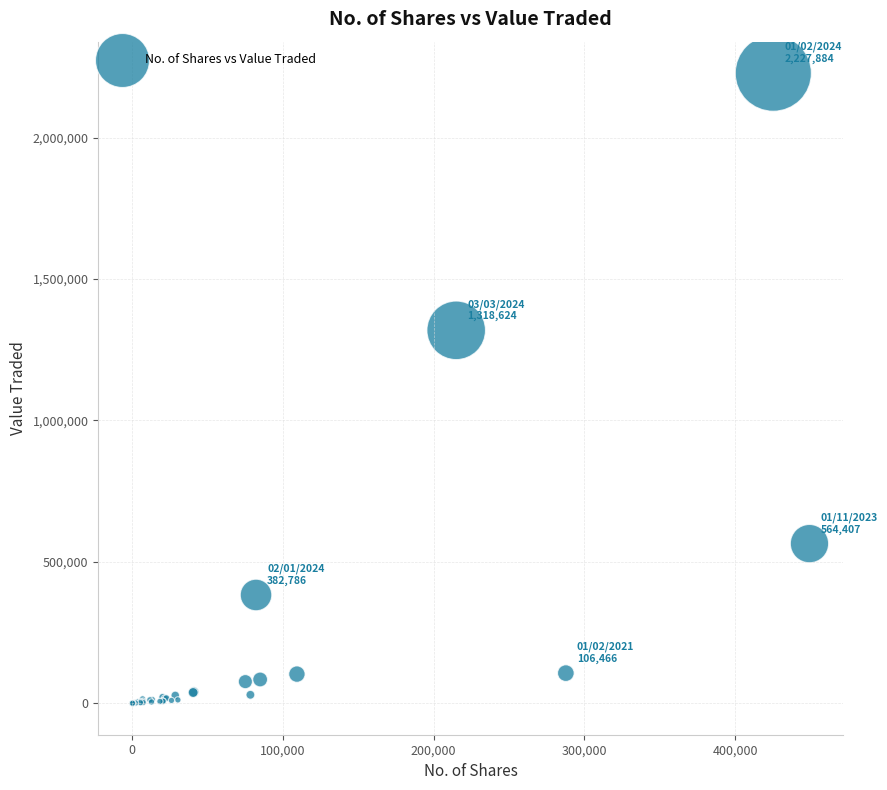

What Y value in the scatter plot is closest to 1113977?

1318624